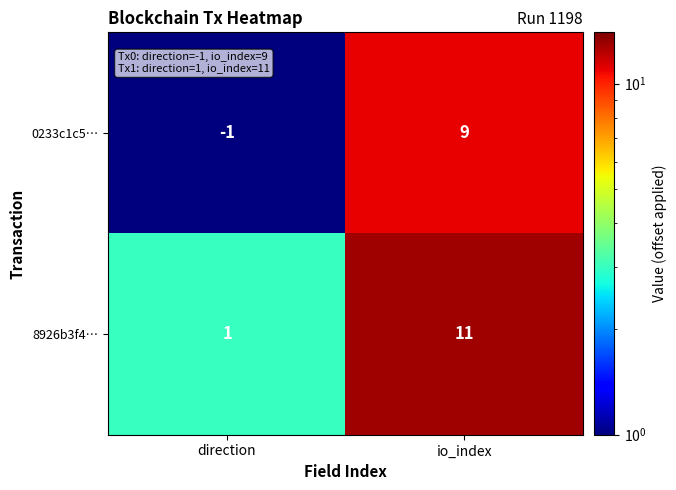

The value of 0233c1c5… at io_index is 9. True or false?

True